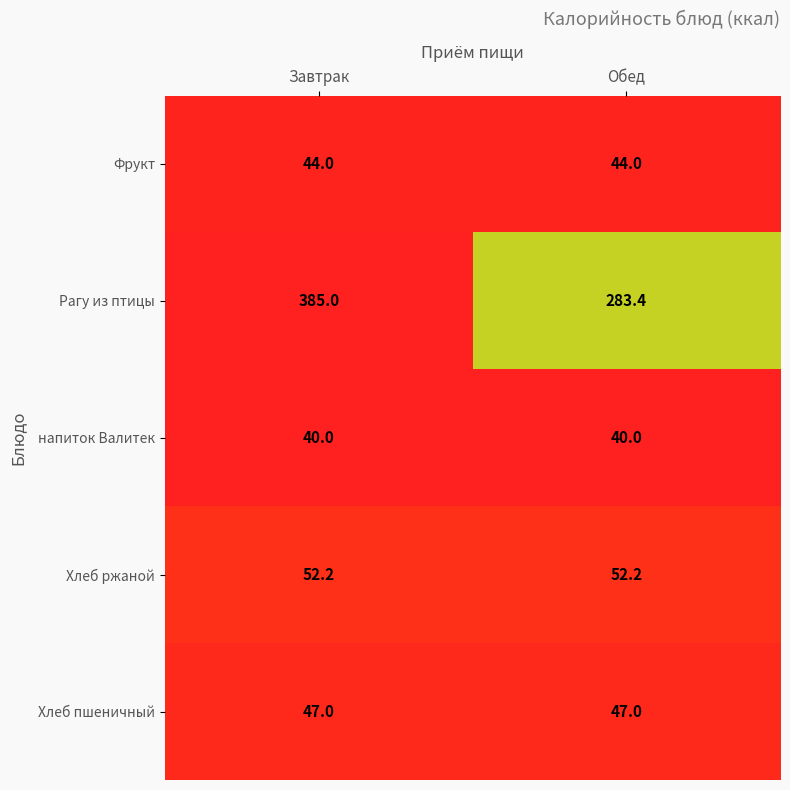

What is the smallest value displayed?

40.0